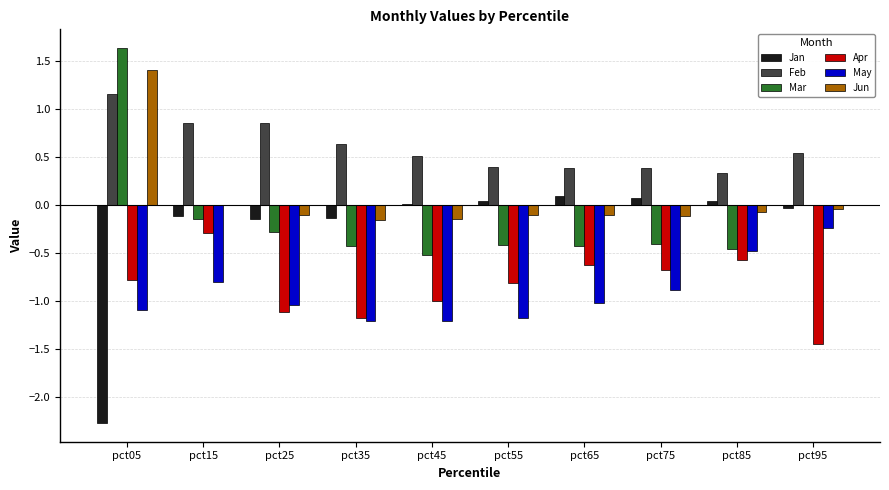

What is the total value across all series at pct95?

-1.2